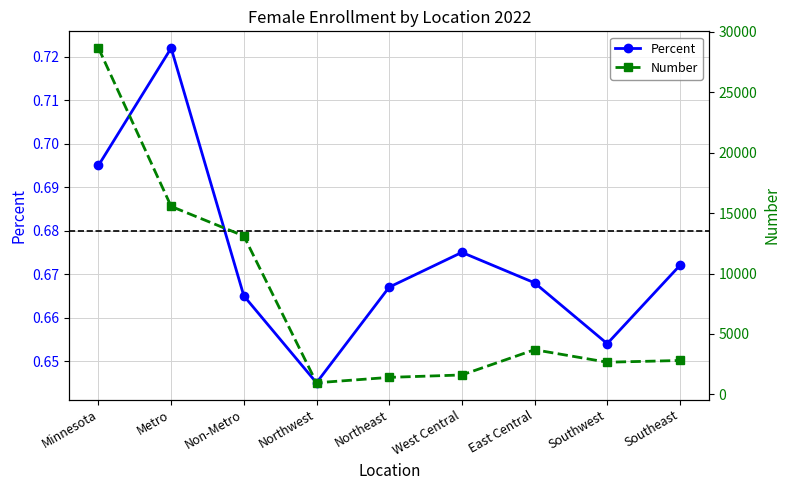

How many lines are shown in the chart?

2